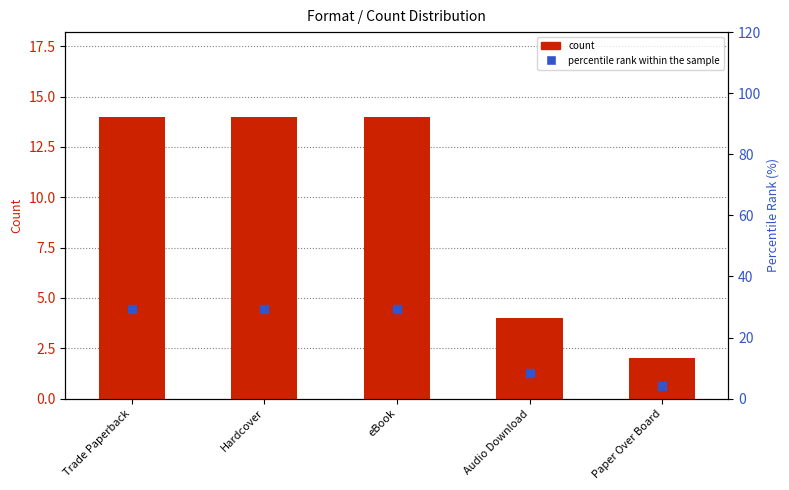

At which category is the sum across all series the highest?

Trade Paperback